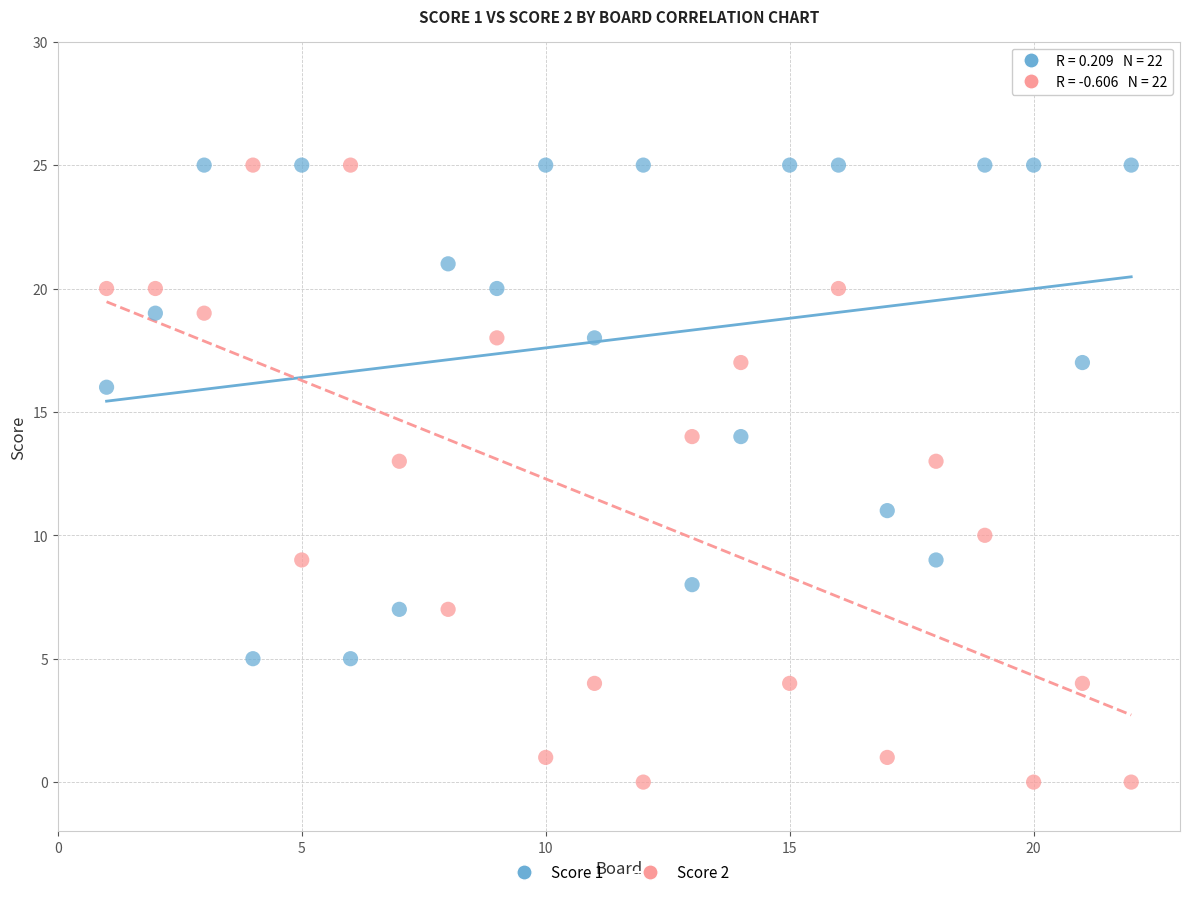

Which series has the largest Y range (max minus min)?

Score 2